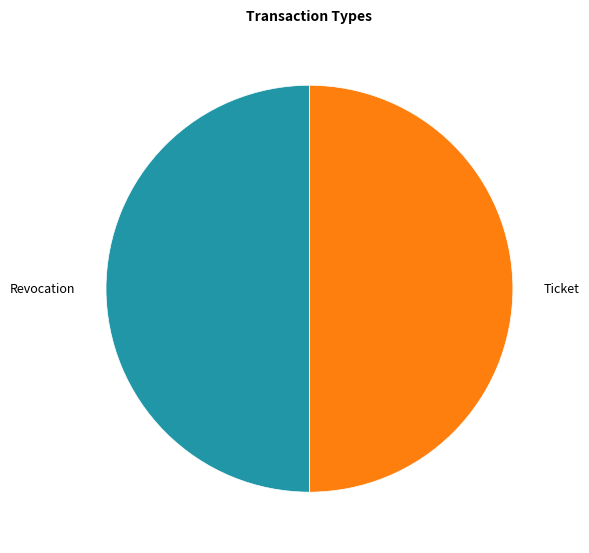

Count the number of slices in the pie.

2